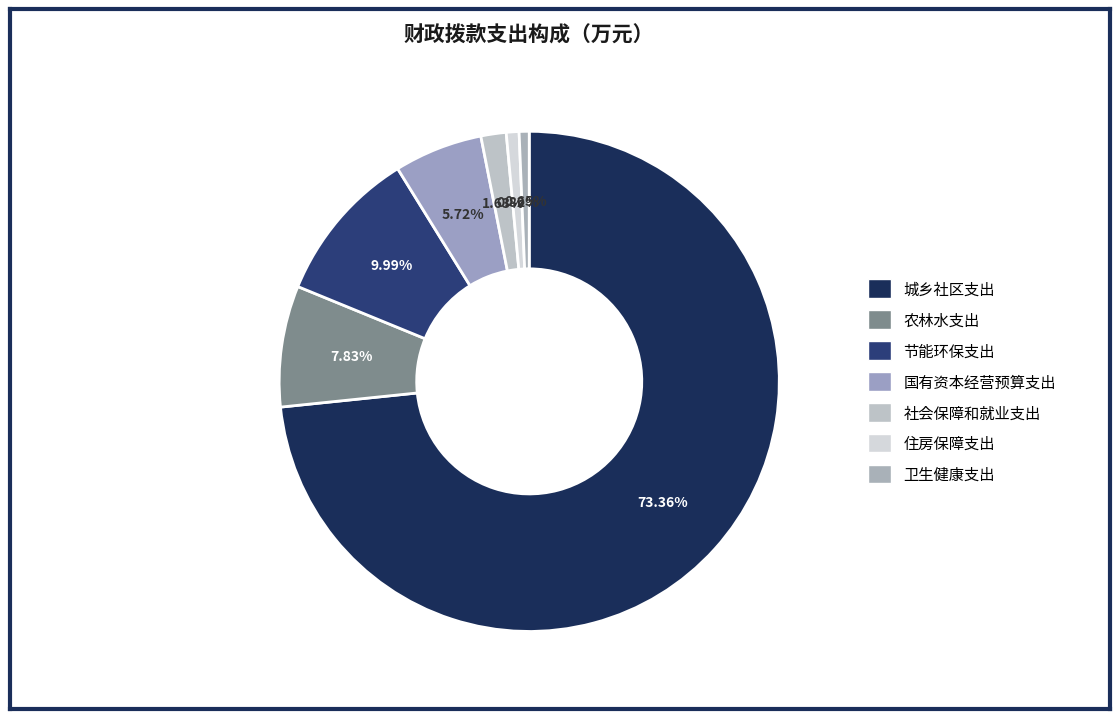

What percentage is NOT represented by 城乡社区支出?

26.6%